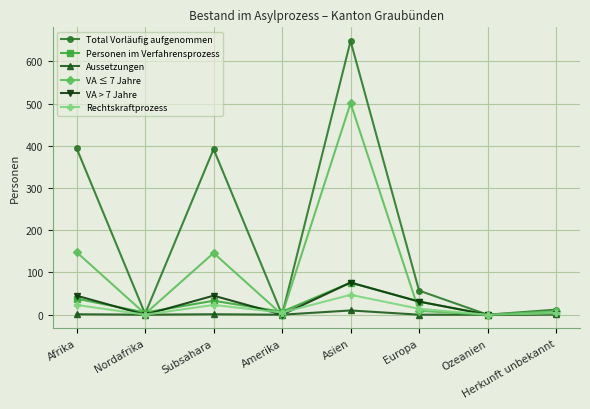

What is the sum of all Total Vorläufig aufgenommen values?

1505